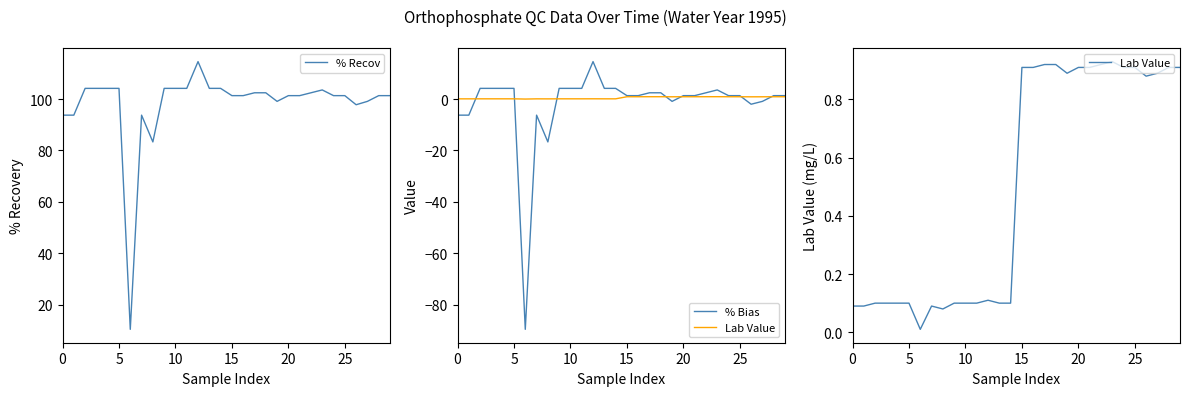

How many series are shown in this chart?

3